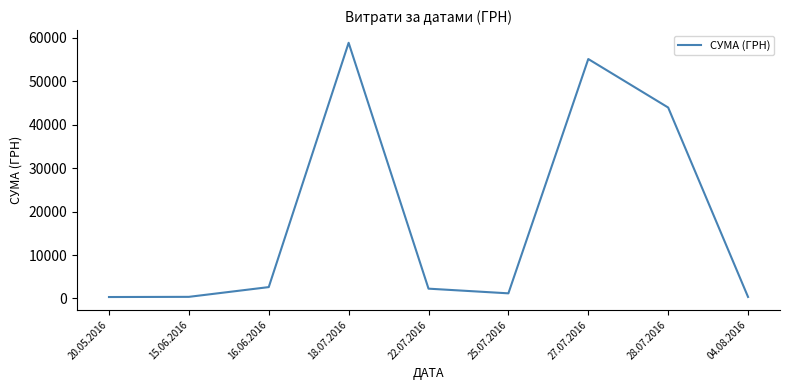

The value at 28.07.2016 is 69270.8. True or false?

False